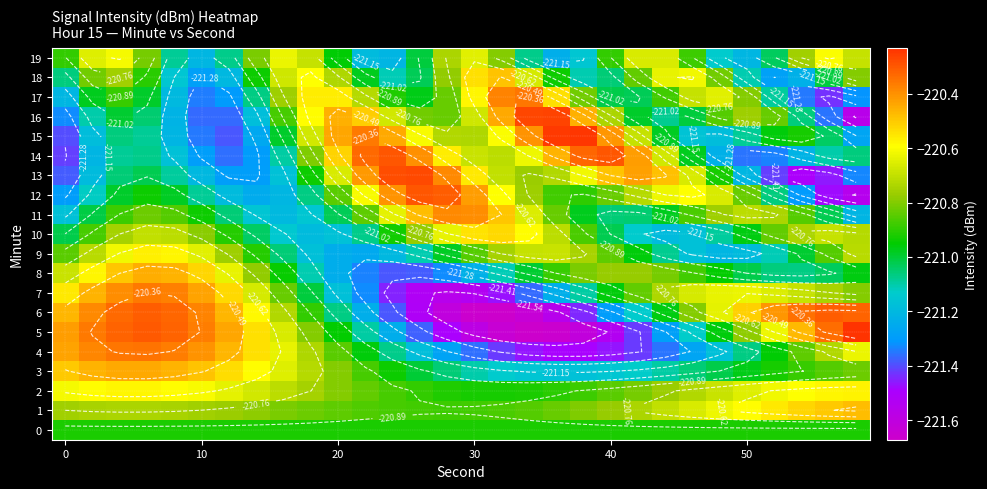

What is the average value of the 16 series?

-220.9